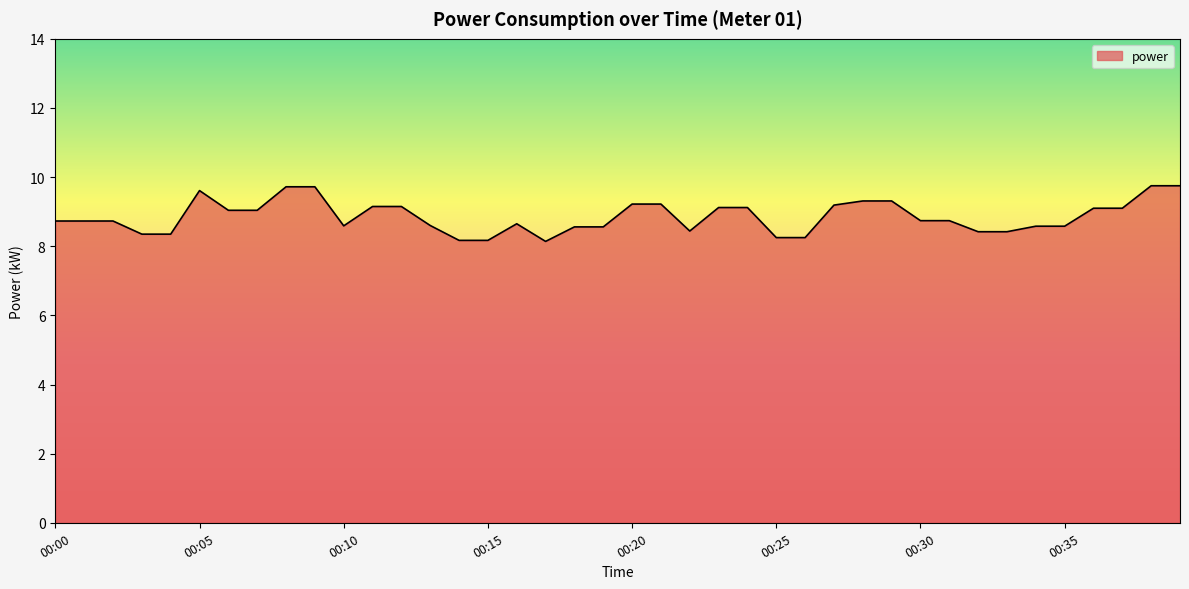

What is the difference between the maximum and minimum values?

1.6